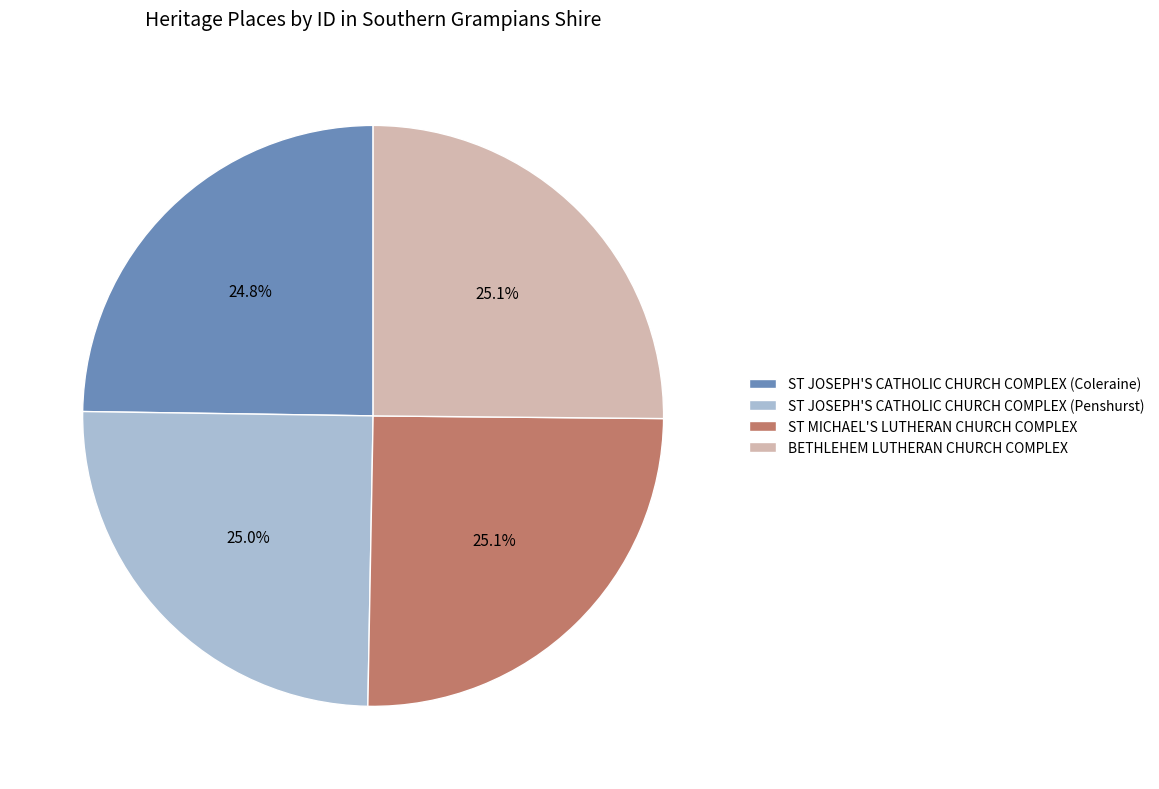

True or false: BETHLEHEM LUTHERAN CHURCH COMPLEX accounts for 13% of the total.

False